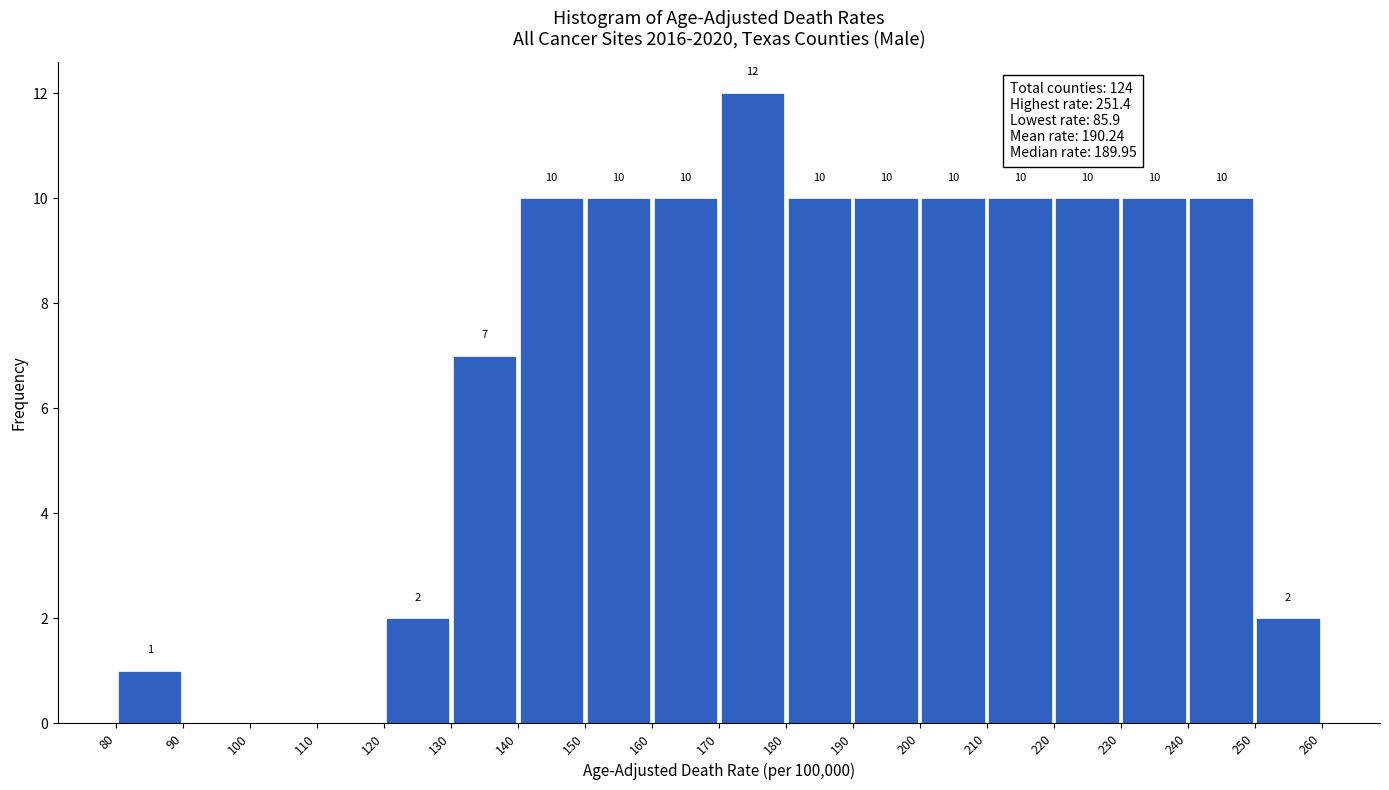

Which range on the x-axis has the tallest bar?

170 to 180